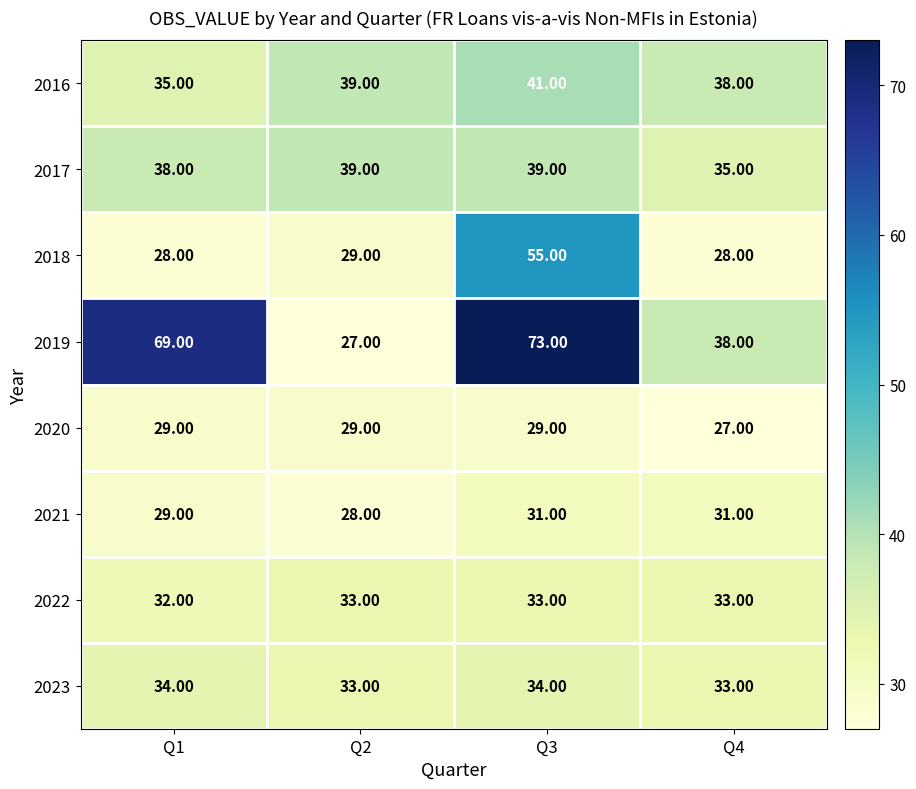

Is the value of 2019 at Q3 greater than the value of 2018 at Q1?

Yes